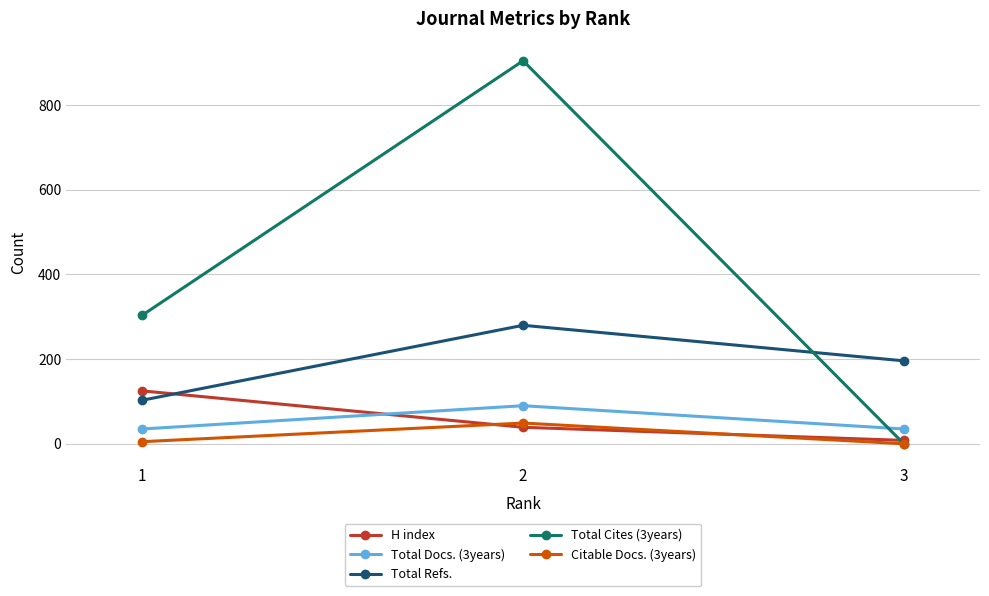

What is the value of the Total Cites (3years) point at the 2nd from the left?

905